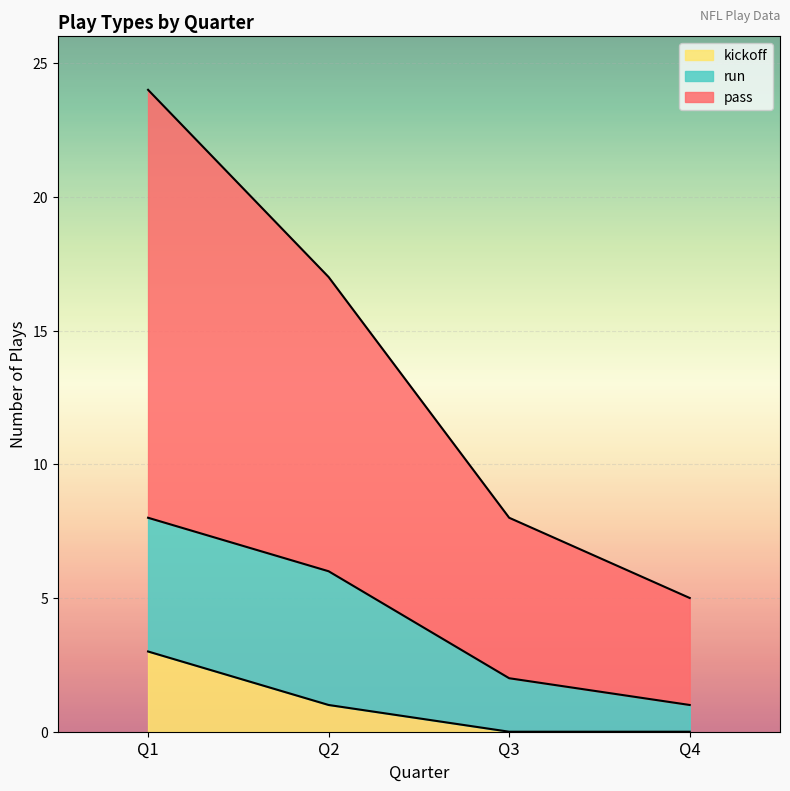

What is the difference between the second highest and minimum values in the kickoff series?

1